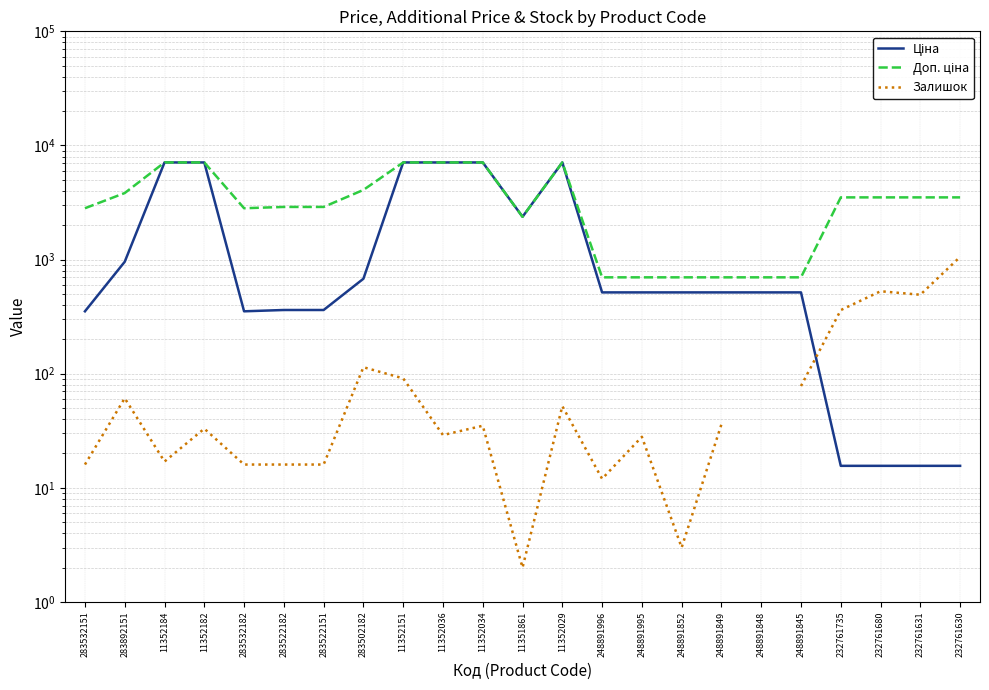

Between which two adjacent categories do Ціна and Залишок first intersect?

248891845 and 232761735